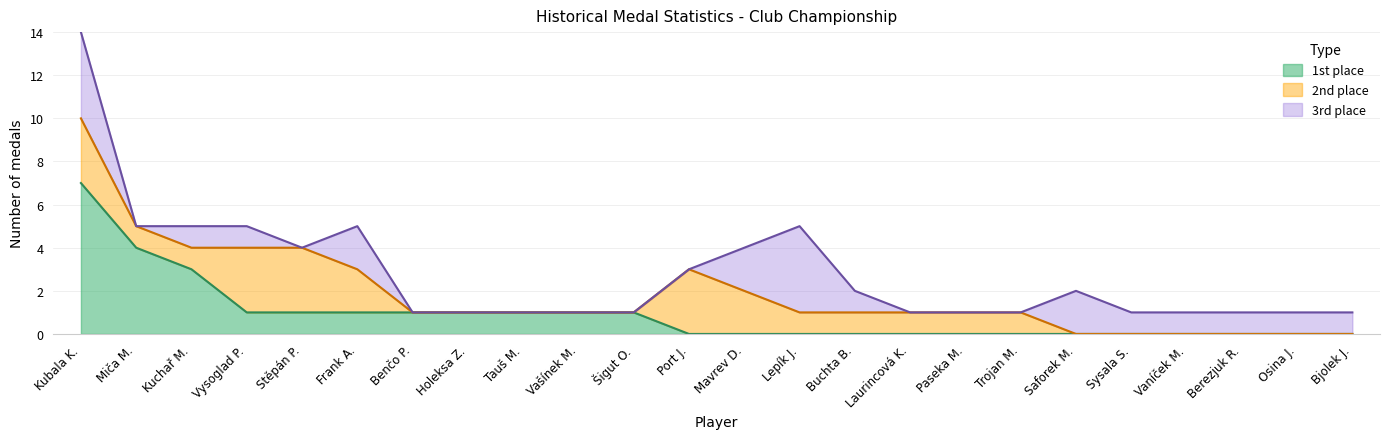

Is it true that 1st place equals 0 at Buchta B.?

True